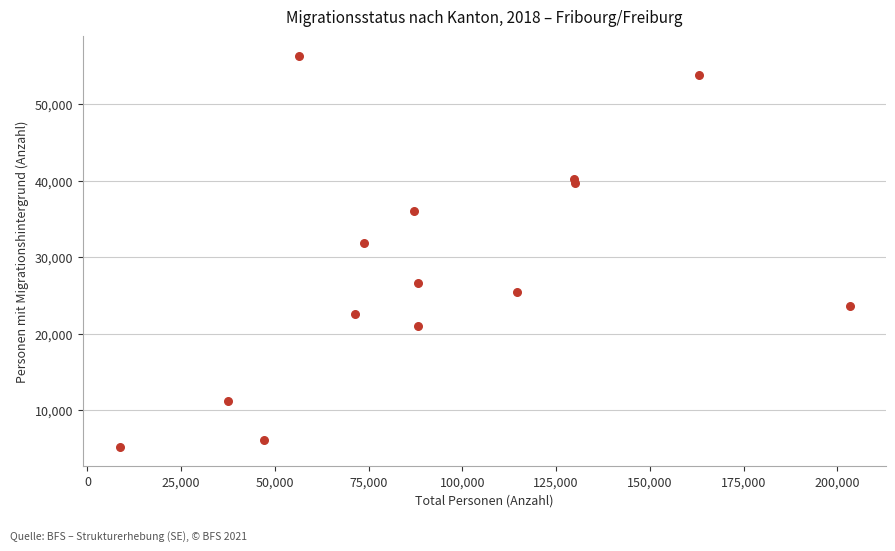

What Y value in the scatter plot is closest to 30768?

31894.0